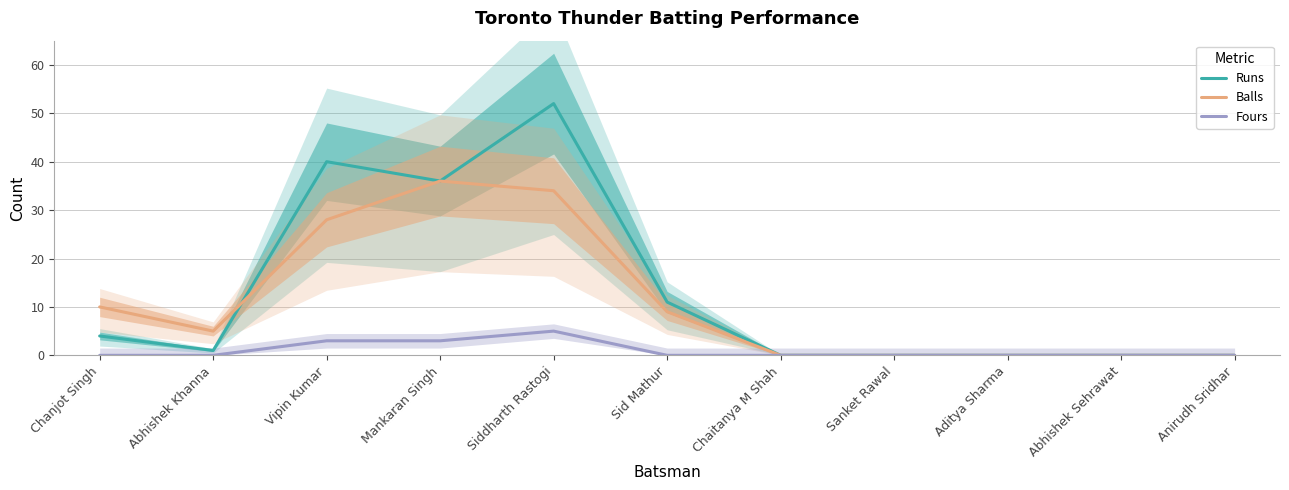

Reading right to left, transcribe all the data shown in this chart.

Runs: Anirudh Sridhar=0	Abhishek Sehrawat=0	Aditya Sharma=0	Sanket Rawal=0	Chaitanya M Shah=0	Sid Mathur=11	Siddharth Rastogi=52	Mankaran Singh=36	Vipin Kumar=40	Abhishek Khanna=1	Chanjot Singh=4
Balls: Anirudh Sridhar=0	Abhishek Sehrawat=0	Aditya Sharma=0	Sanket Rawal=0	Chaitanya M Shah=0	Sid Mathur=9	Siddharth Rastogi=34	Mankaran Singh=36	Vipin Kumar=28	Abhishek Khanna=5	Chanjot Singh=10
Fours: Anirudh Sridhar=0	Abhishek Sehrawat=0	Aditya Sharma=0	Sanket Rawal=0	Chaitanya M Shah=0	Sid Mathur=0	Siddharth Rastogi=5	Mankaran Singh=3	Vipin Kumar=3	Abhishek Khanna=0	Chanjot Singh=0